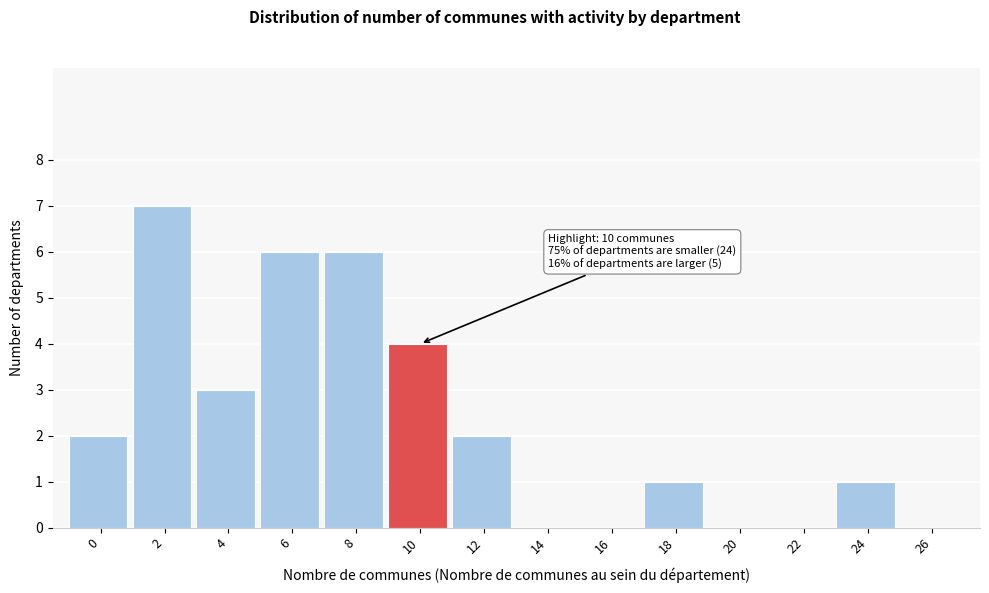

Reading left to right, what are all the values shown in this chart?

0=2	2=7	4=3	6=6	8=6	10=4	12=2	14=0	16=0	18=1	20=0	22=0	24=1	26=0